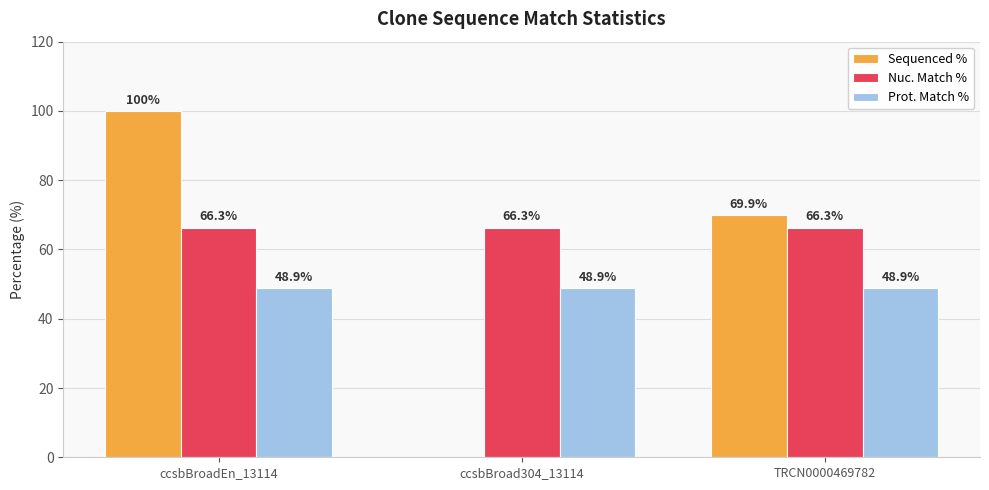

What is the greatest value displayed?

100.0